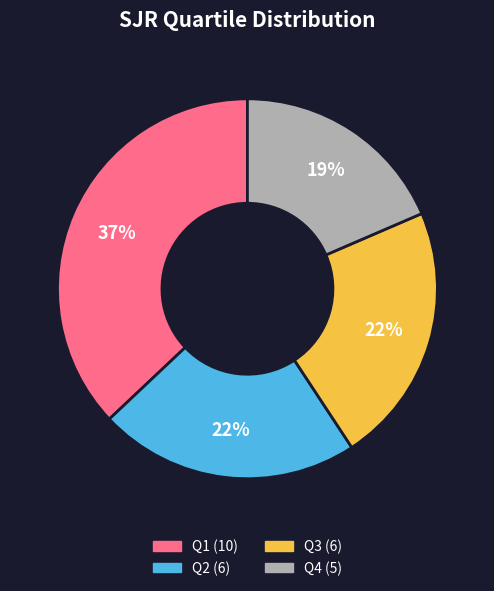

How many segments does this pie chart have?

4